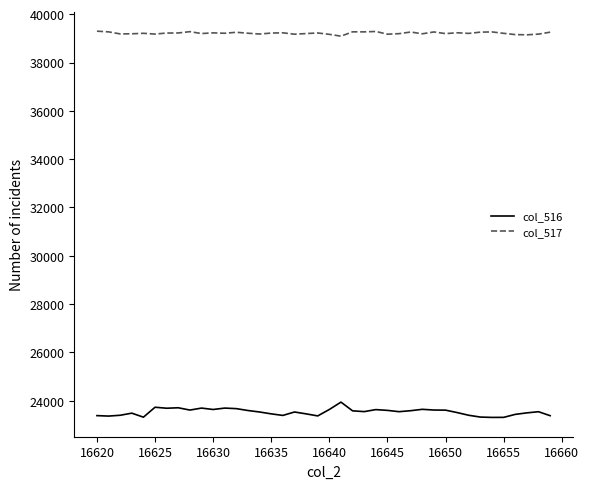

List the series in order of their peak value, lowest first.

col_516, col_517